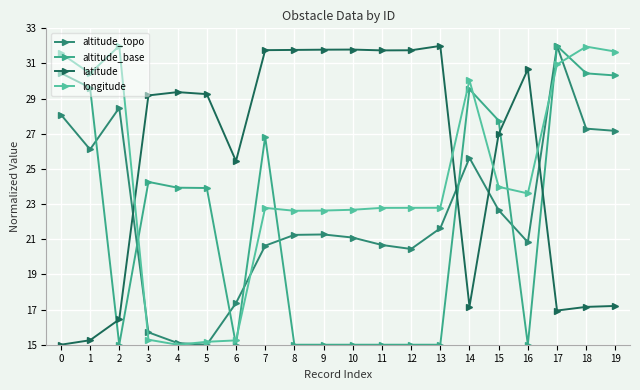

At which category is the sum across all series the highest?

17